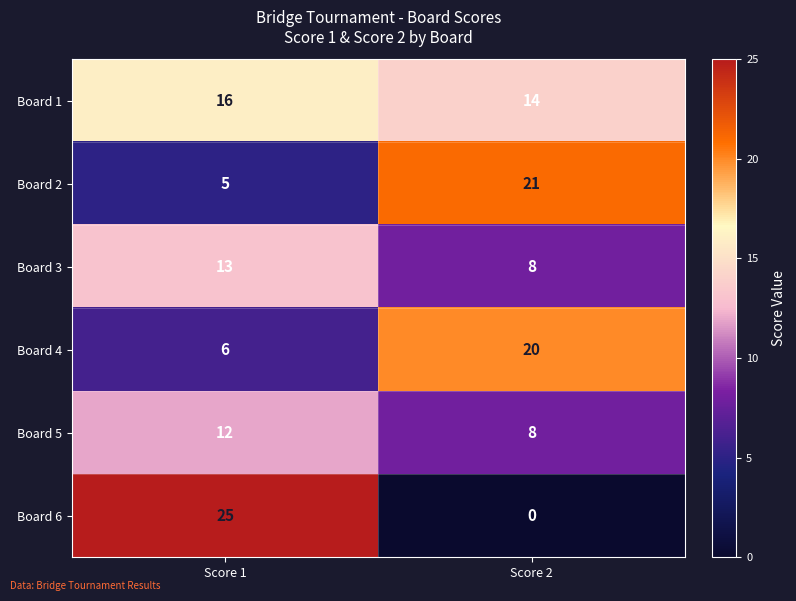

How many data points does each series have?

2